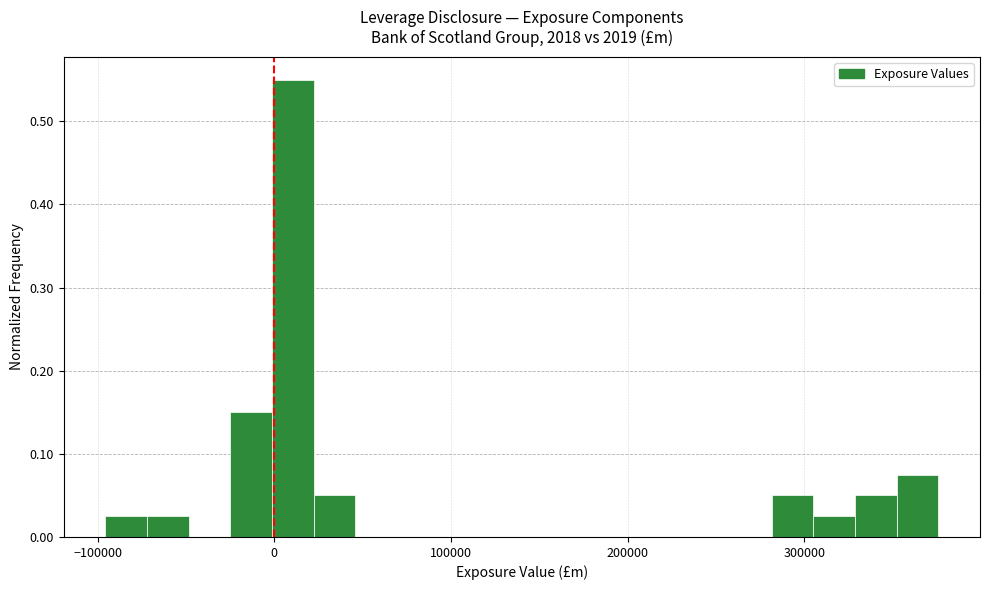

Around what value on the x-axis is the tallest bar? Give the approximate position of its centre, as read against the axis.

10000